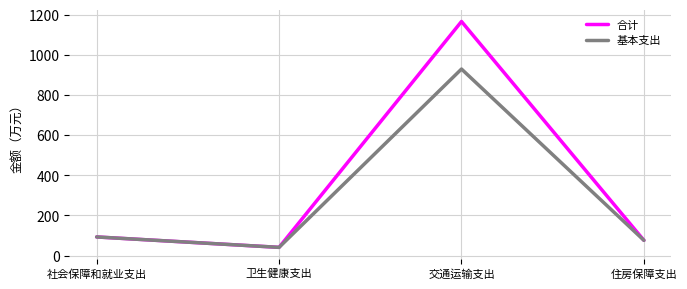

How many lines are shown in the chart?

2